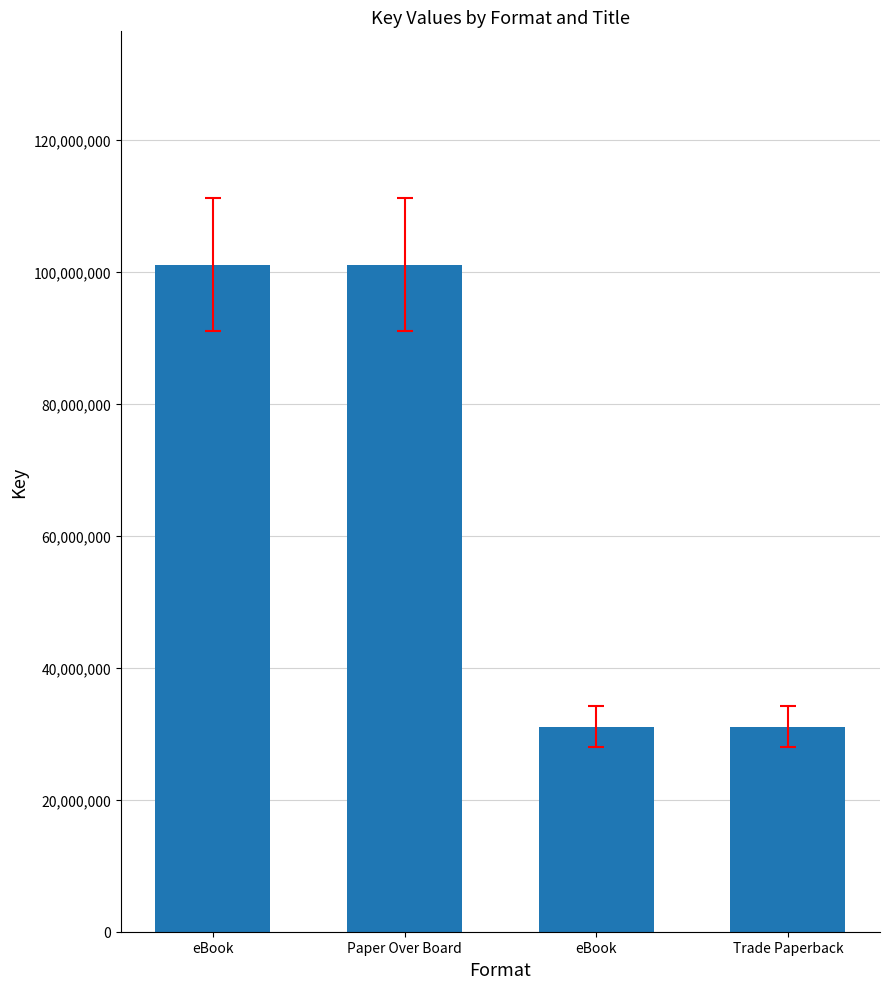

The value at Paper Over Board is 101034541. True or false?

True